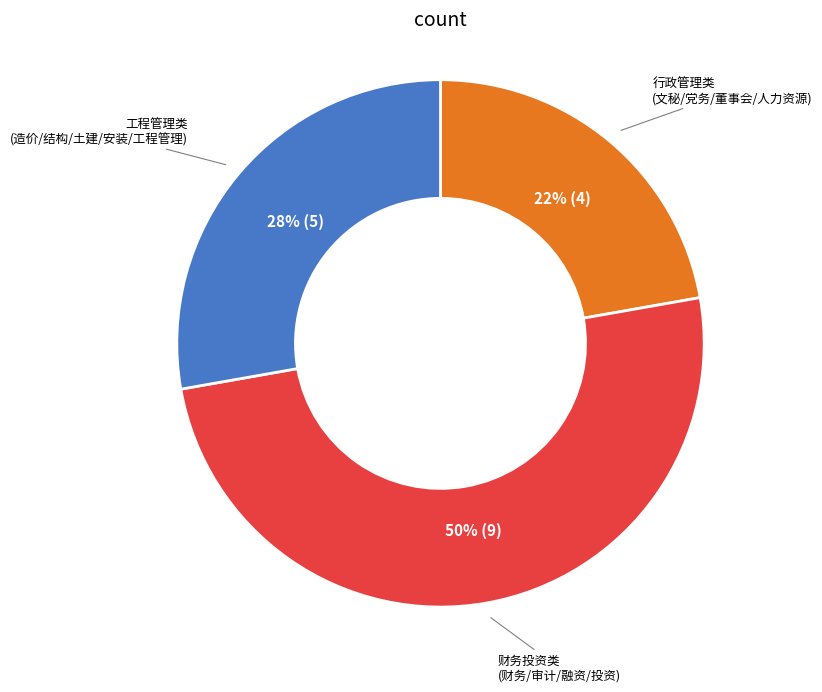

To the nearest percent, what is the average slice percentage?

33%